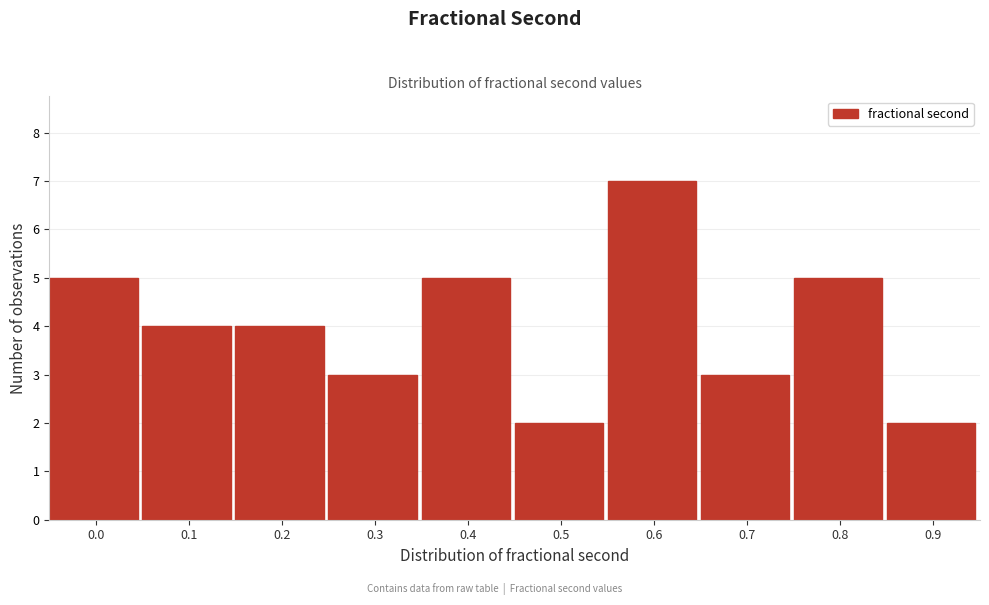

Reading left to right, transcribe all the data shown in this chart.

0.0=5	0.1=4	0.2=4	0.3=3	0.4=5	0.5=2	0.6=7	0.7=3	0.8=5	0.9=2